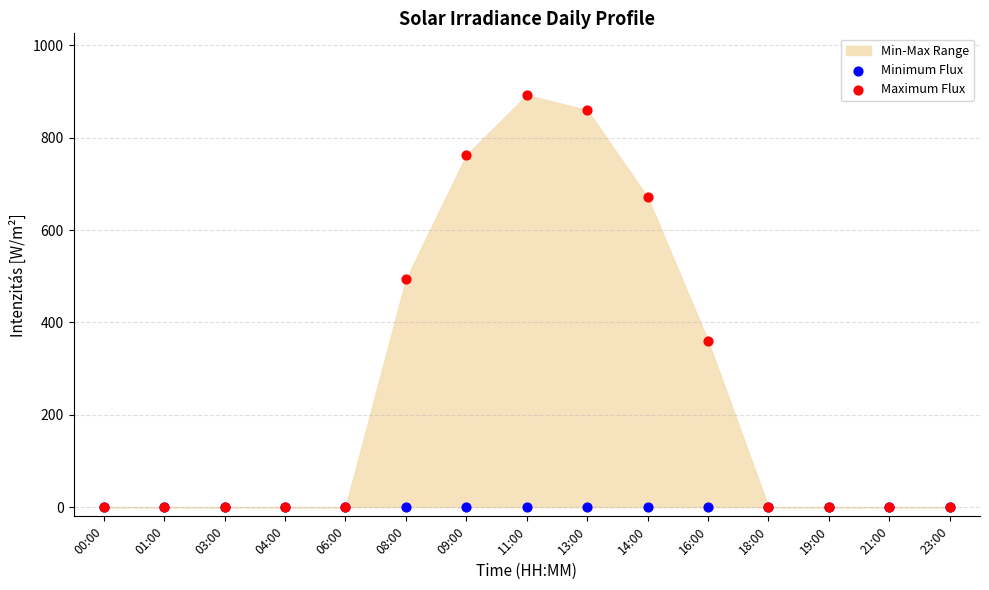

In the Maximum Flux series, what Y value is closest to 446?

493.0